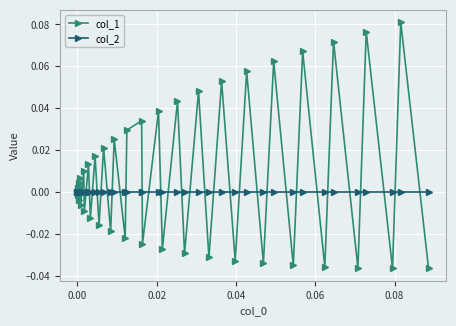

How many interior local peaks does the col_1 series have?

18